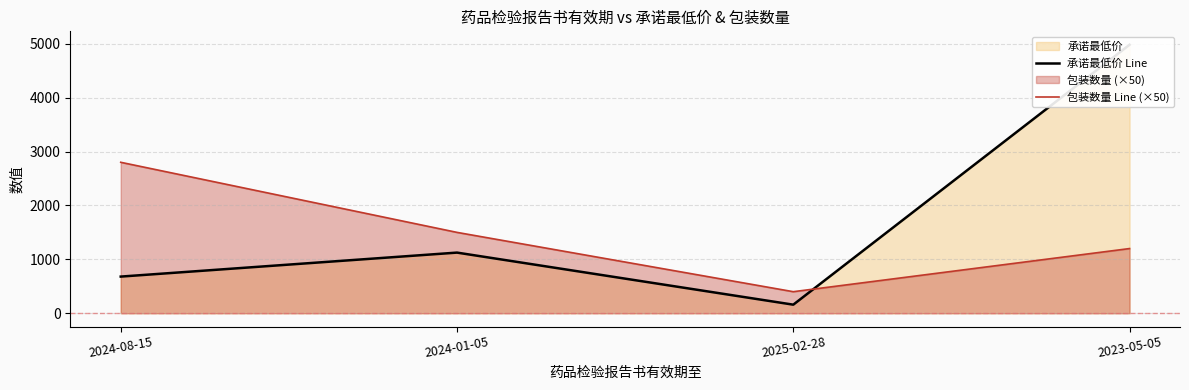

List the labels in order of 承诺最低价 Line value, smallest first.

2025-02-28, 2024-08-15, 2024-01-05, 2023-05-05